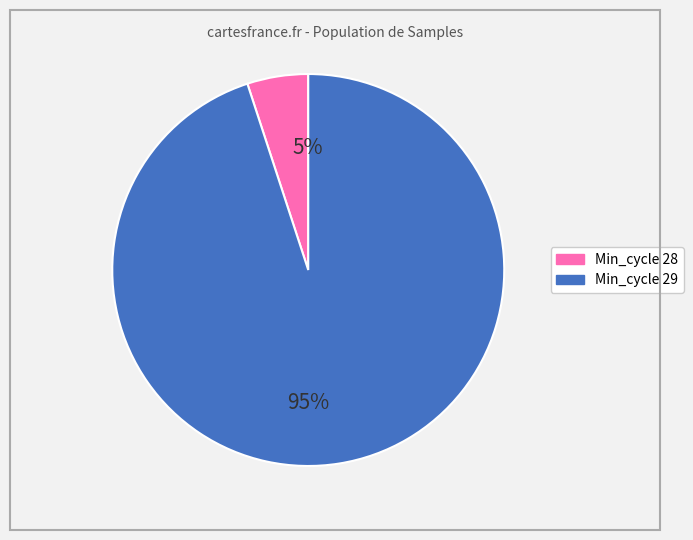

To the nearest percent, what is the difference between the largest and smallest slice percentages?

90%